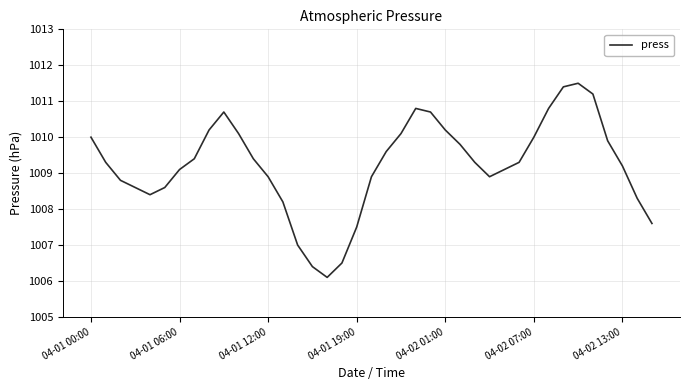

What is the maximum value shown in the chart?

1011.5